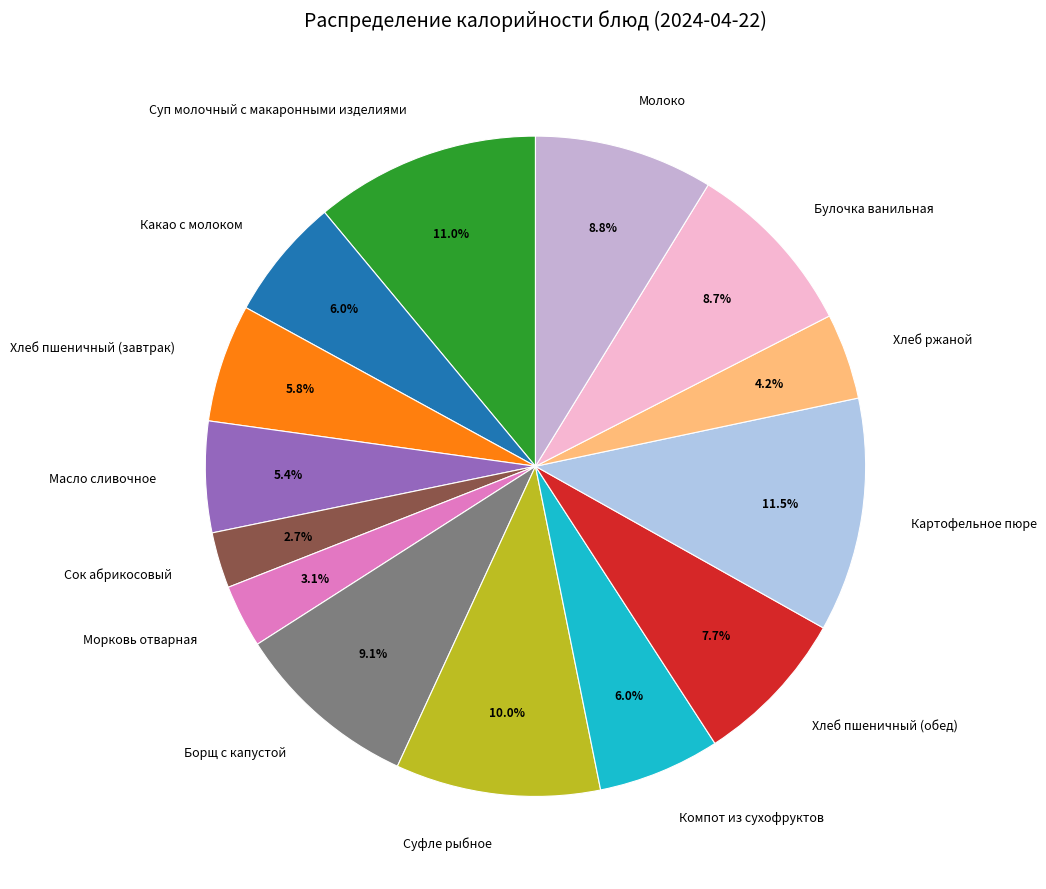

To the nearest percent, what is the difference between the Картофельное пюре and Борщ с капустой slice percentages?

2%